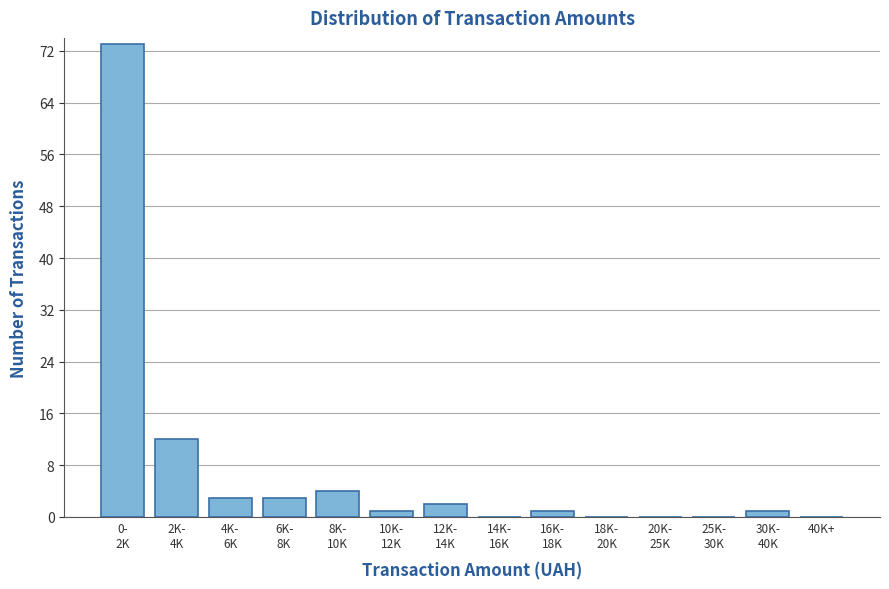

The value at 40K+ is 30. True or false?

False